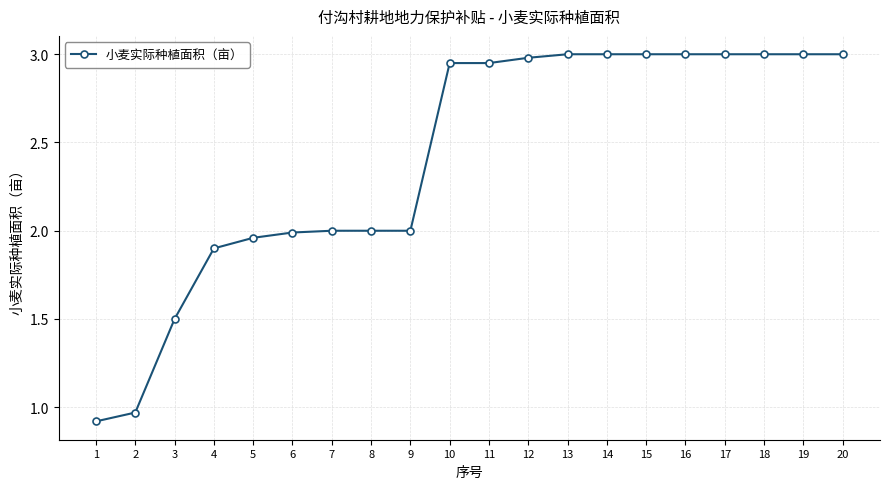

How many lines are shown in the chart?

1